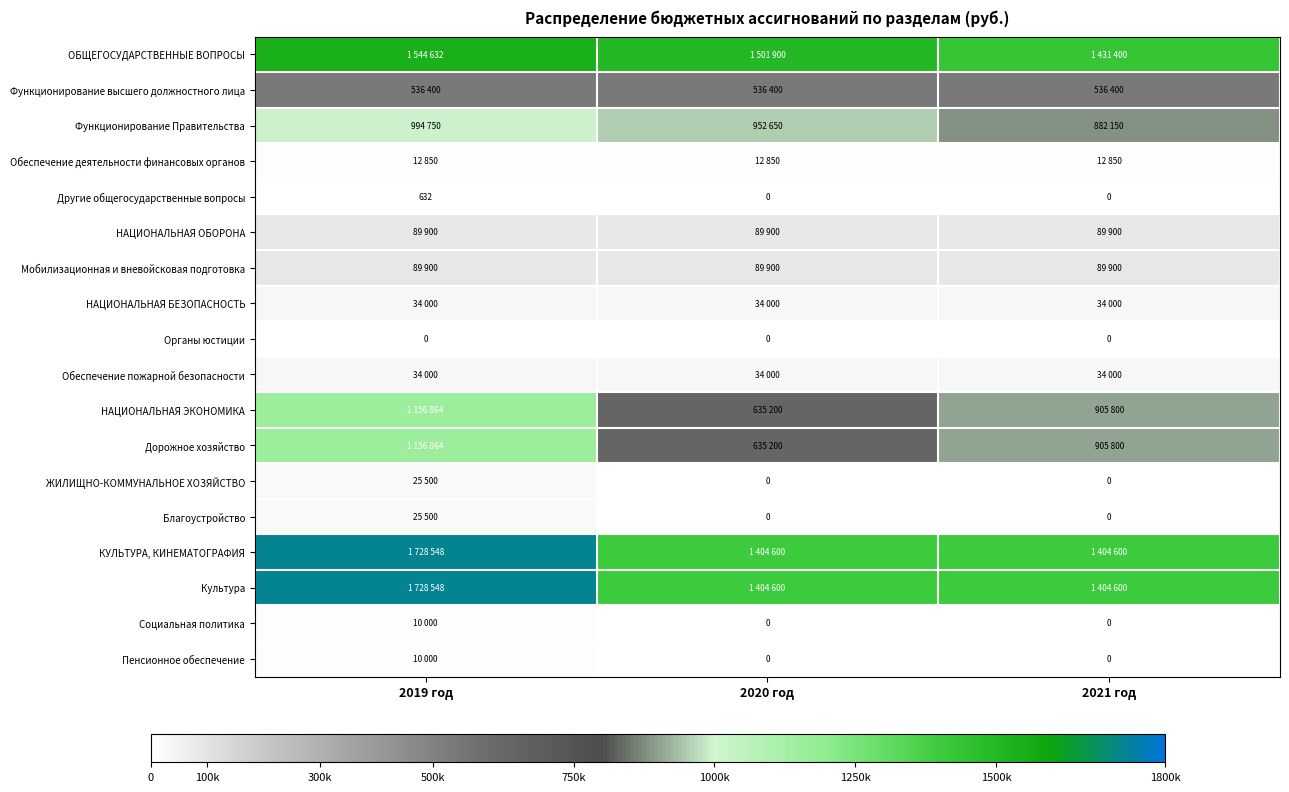

Which category has the highest value across all series?

2019 год